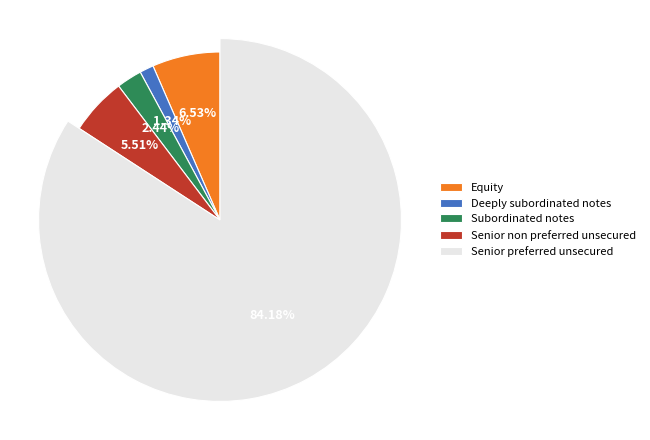

True or false: Senior non preferred unsecured accounts for 19% of the total.

False